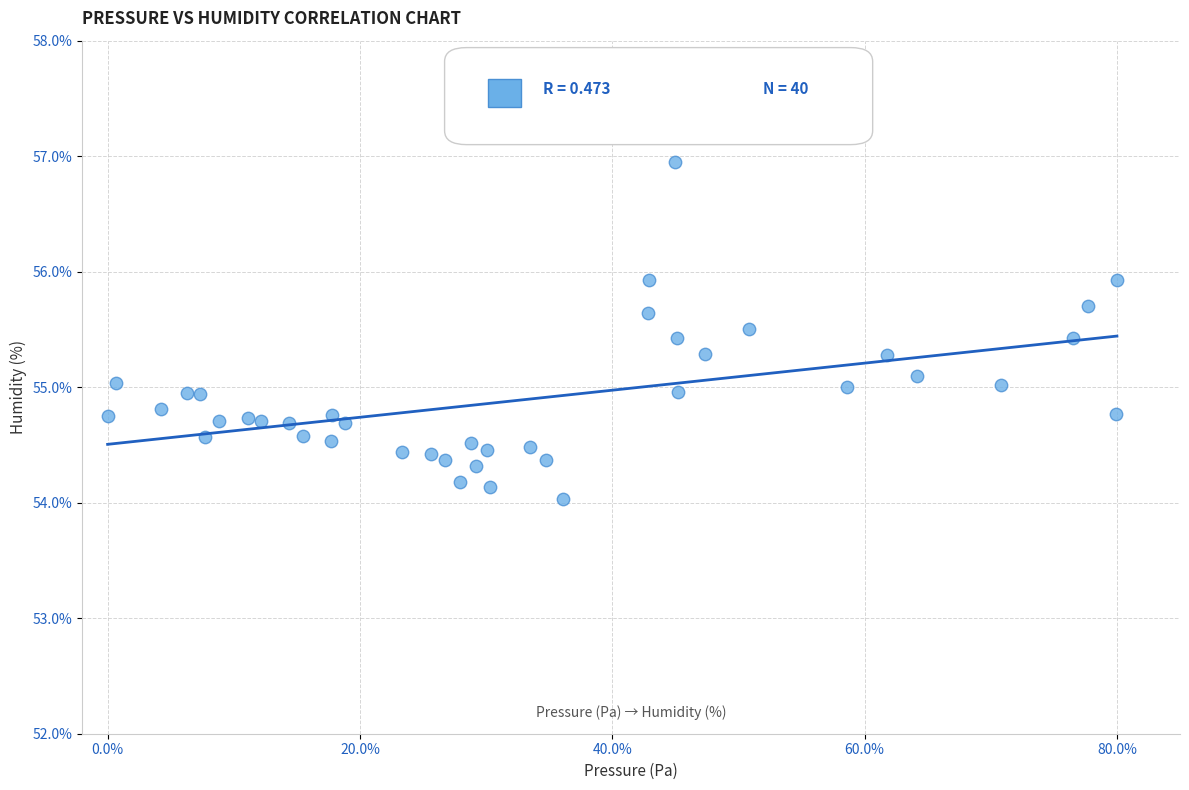

What is the range of Y values (max minus min)?

2.9